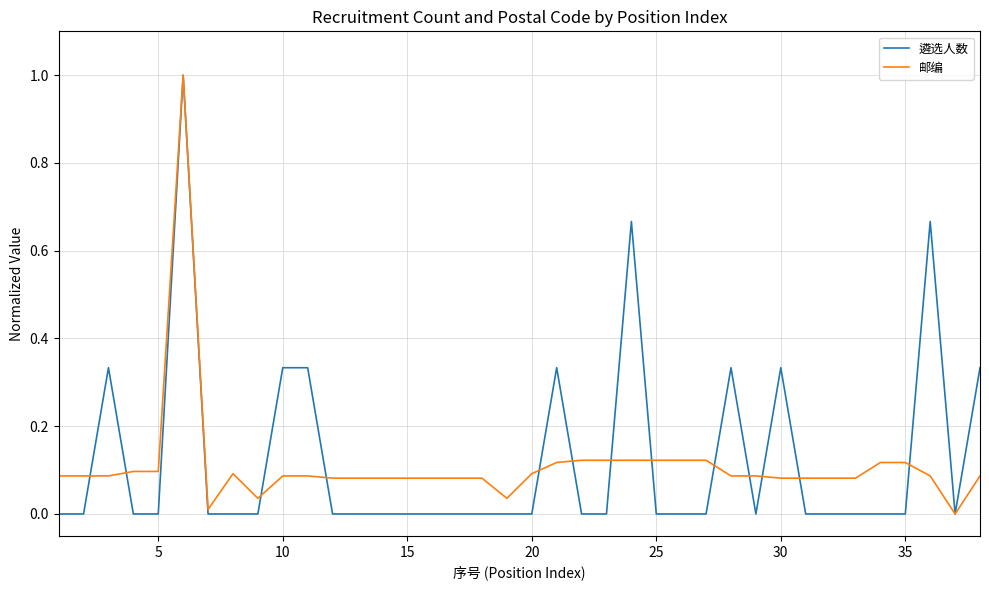

What is the greatest value displayed?

1.0